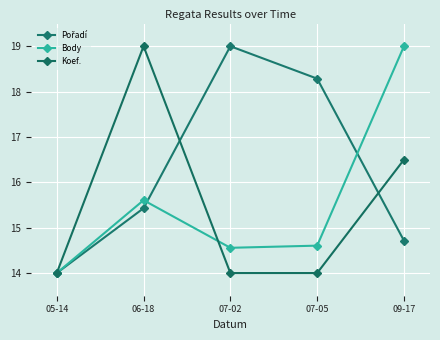

How many categories are shown in the chart?

5